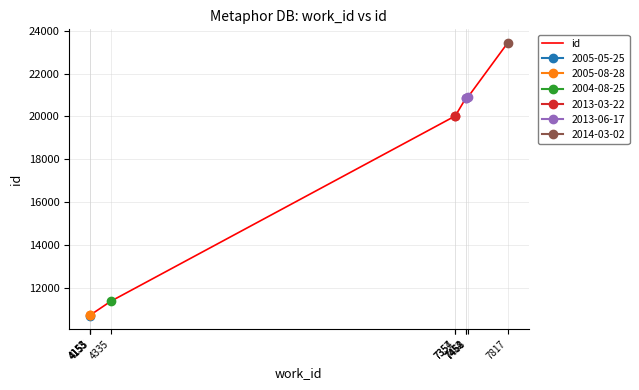

What is the approximate value at 7817?

23426